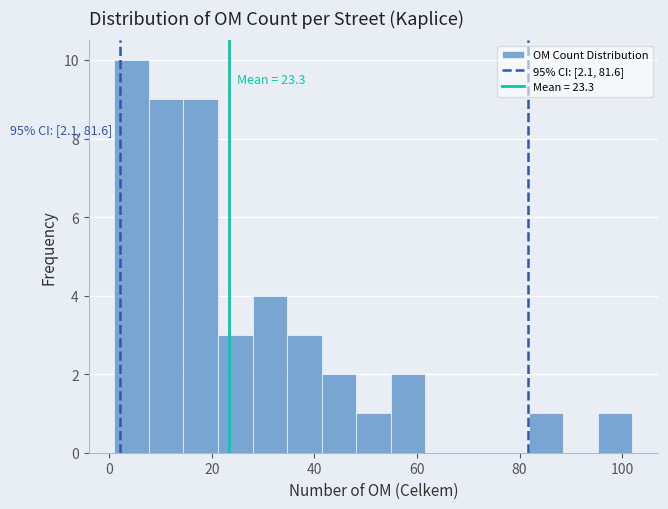

Read against the x-axis, roughly where is the centre of the tallest bar?

4